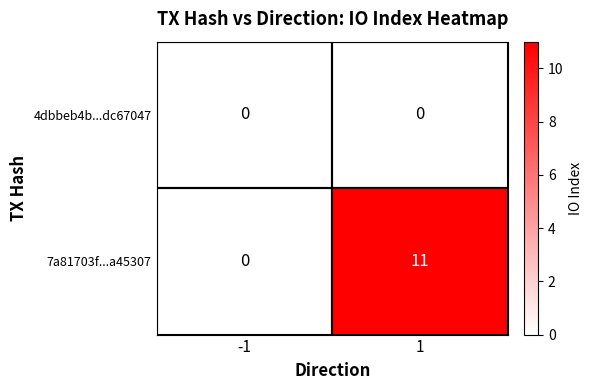

Which series has the widest spread of values?

7a81703f...a45307